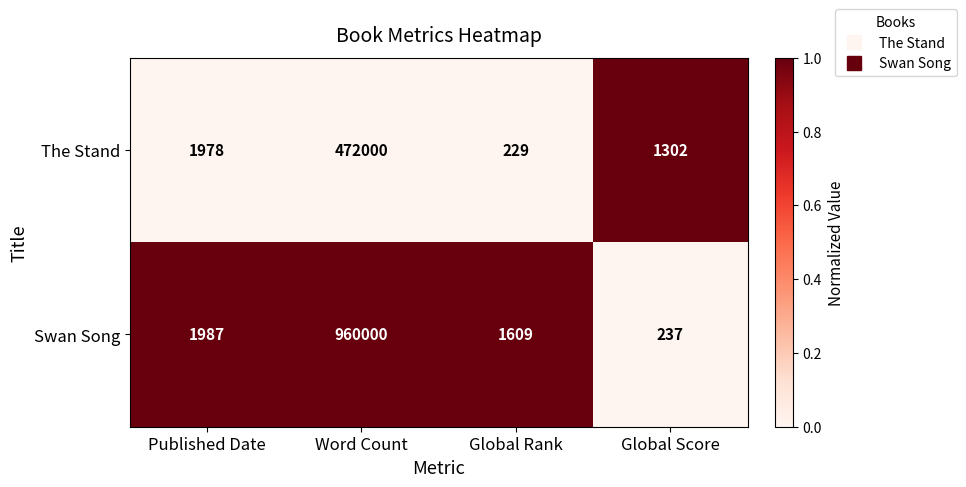

The The Stand series shows 319 at Global Rank. True or false?

False